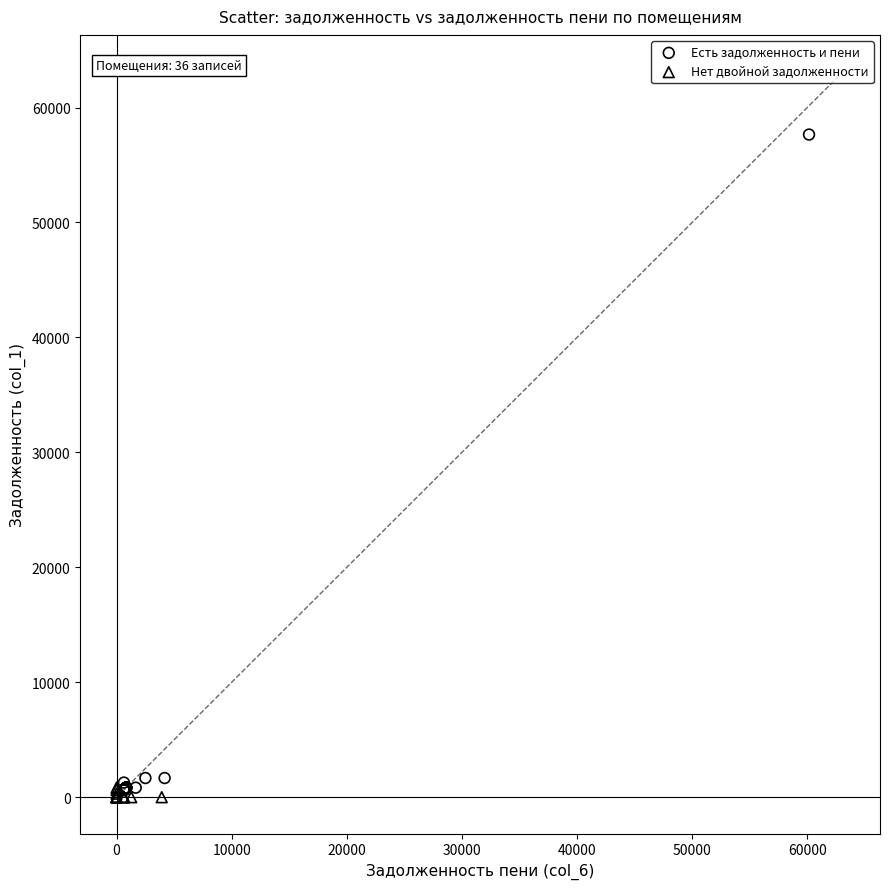

Which series reaches the maximum Y coordinate?

Есть задолженность и пени